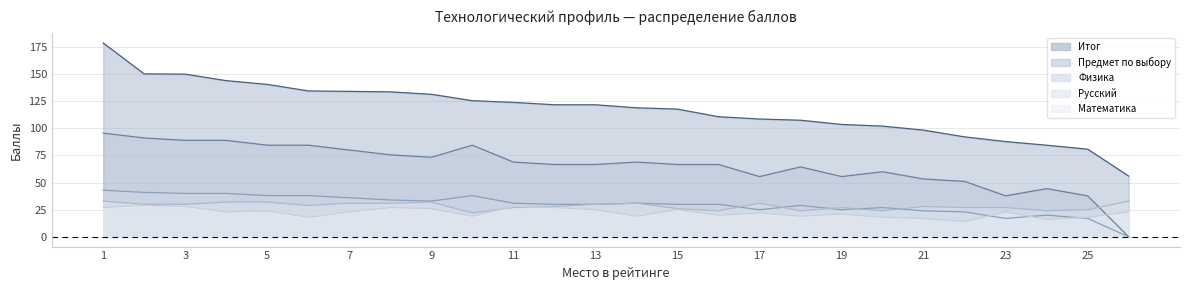

Is it true that Математика equals 27.0 at 8?

True